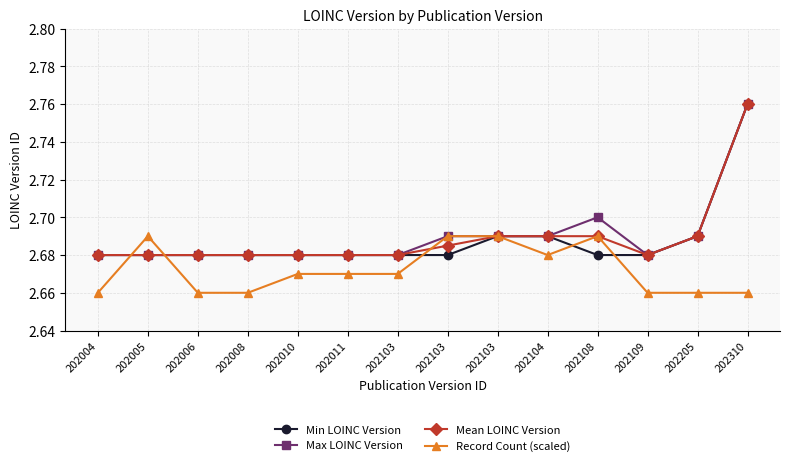

True or false: Mean LOINC Version has a value of 4.6 at 202103.

False